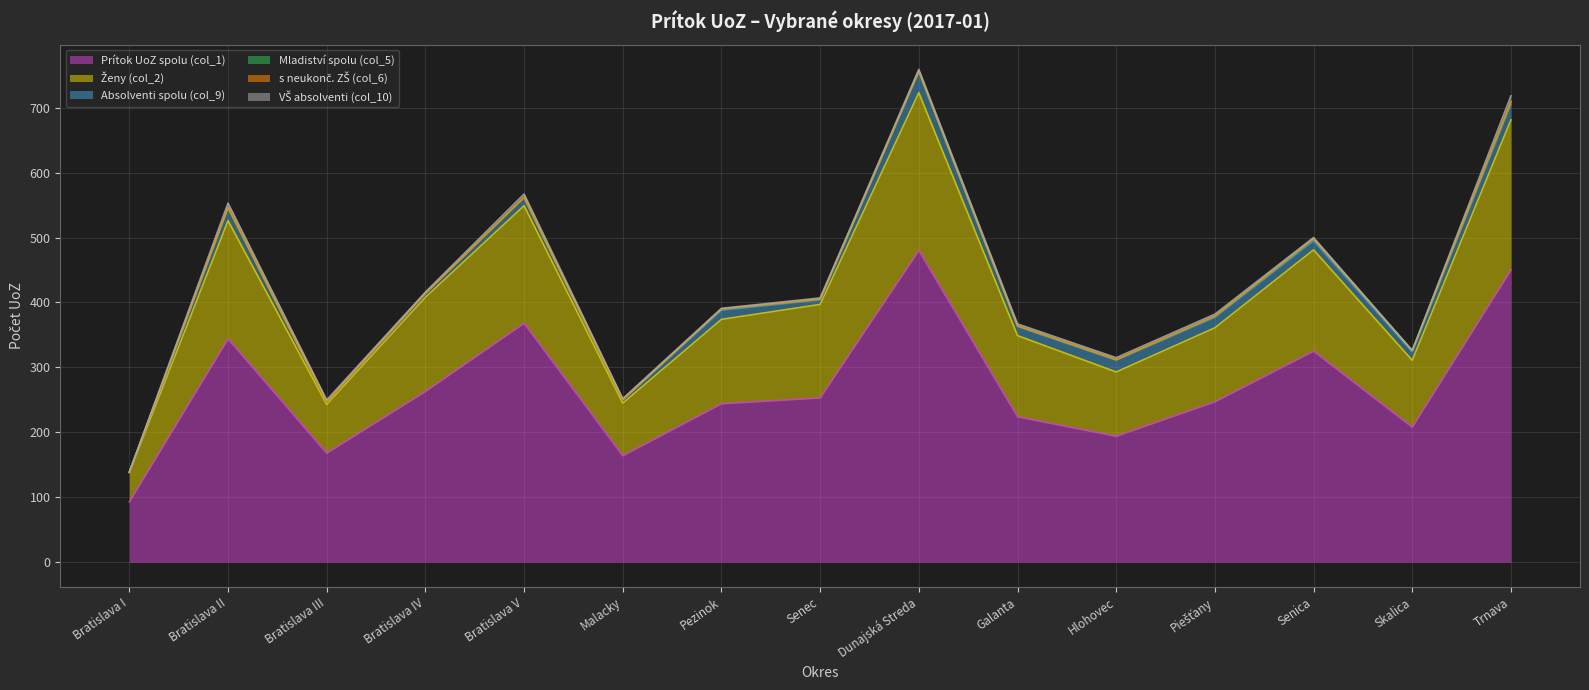

True or false: s neukonč. ZŠ (col_6) has more than 0 points higher than both neighbors.

False